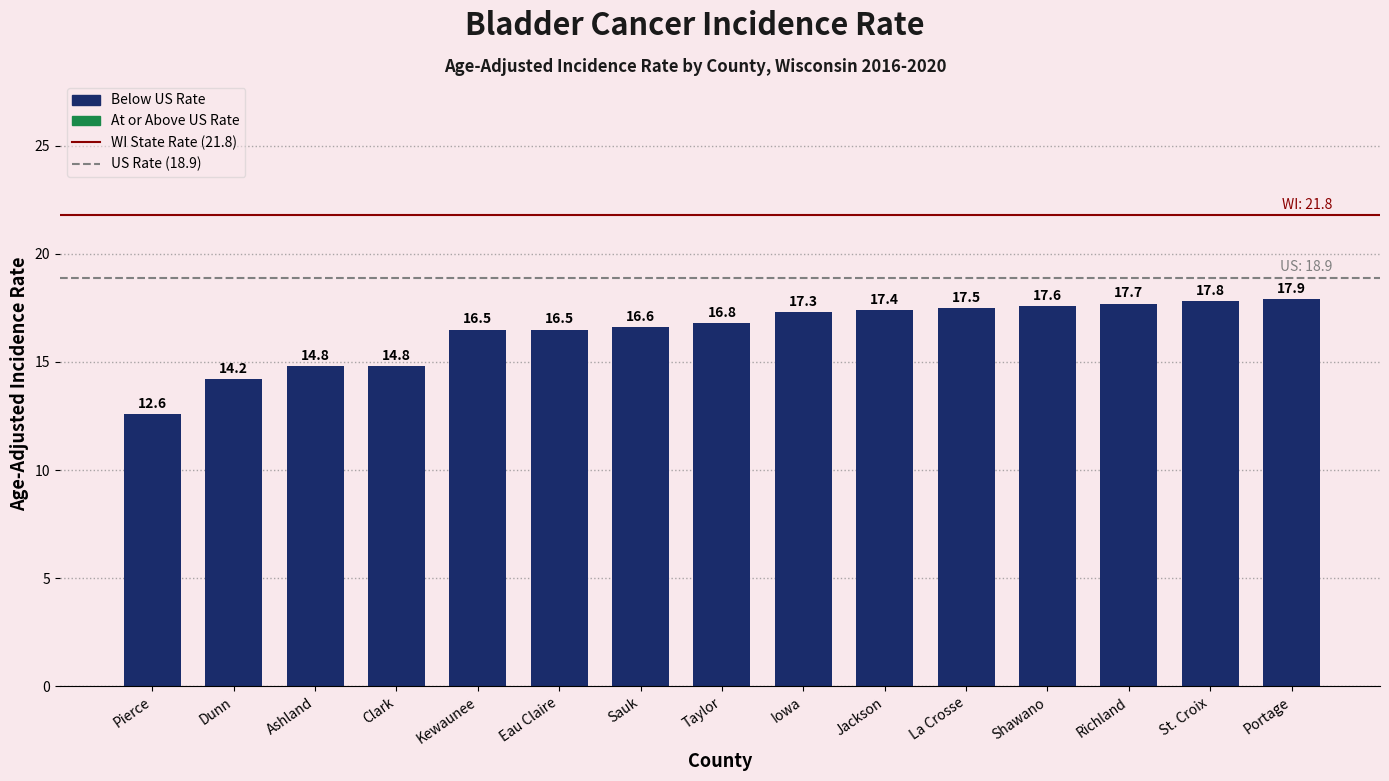

Reading right to left, transcribe all the data shown in this chart.

Portage=17.9	St. Croix=17.8	Richland=17.7	Shawano=17.6	La Crosse=17.5	Jackson=17.4	Iowa=17.3	Taylor=16.8	Sauk=16.6	Eau Claire=16.5	Kewaunee=16.5	Clark=14.8	Ashland=14.8	Dunn=14.2	Pierce=12.6